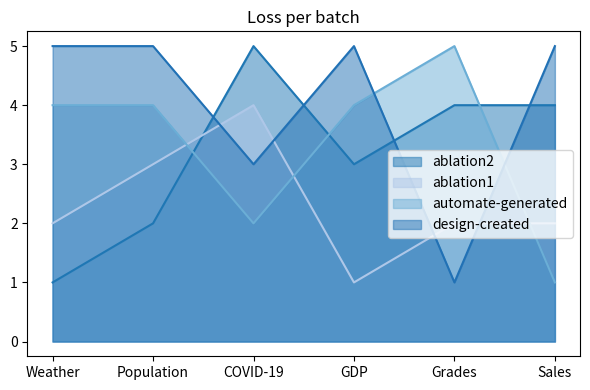

Where is design-created nearest to the value 3?

COVID-19